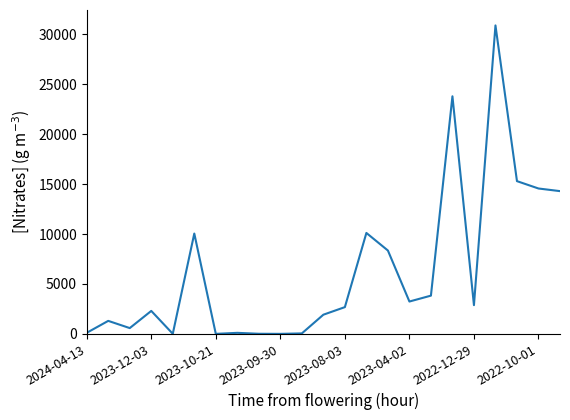

What is the difference between the maximum and minimum values?

30900.0